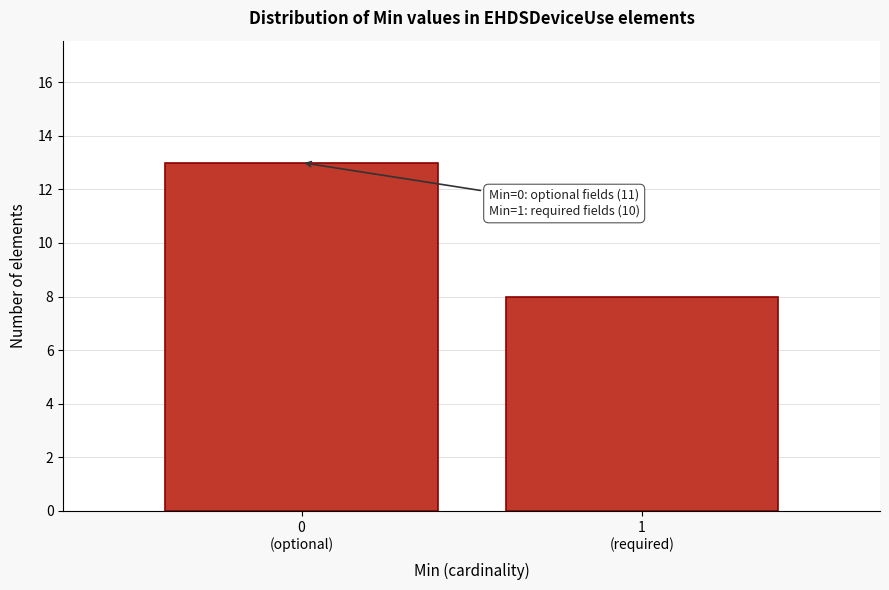

Reading left to right, extract all data points from this chart.

13	8